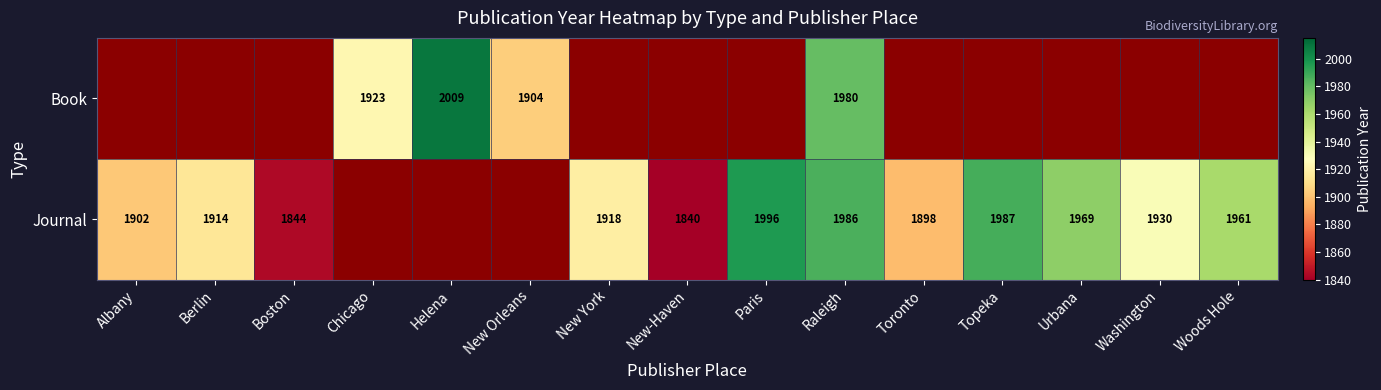

The value of Book at New Orleans is 3361. True or false?

False